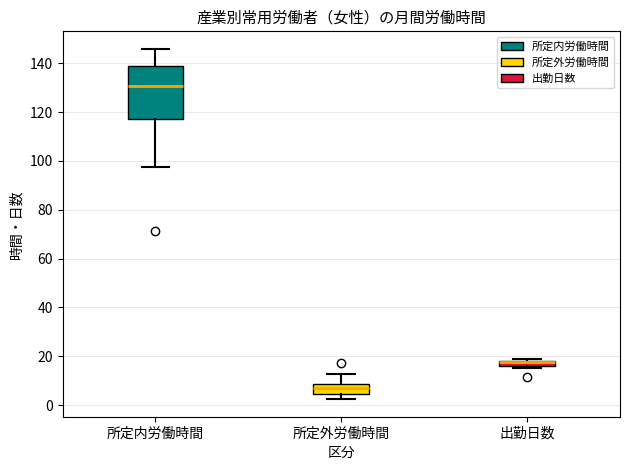

Where does the median line of the box for 所定内労働時間 sit on the y-axis? The values are not printed on the chart, so give them approximately, as read against the axis.

130